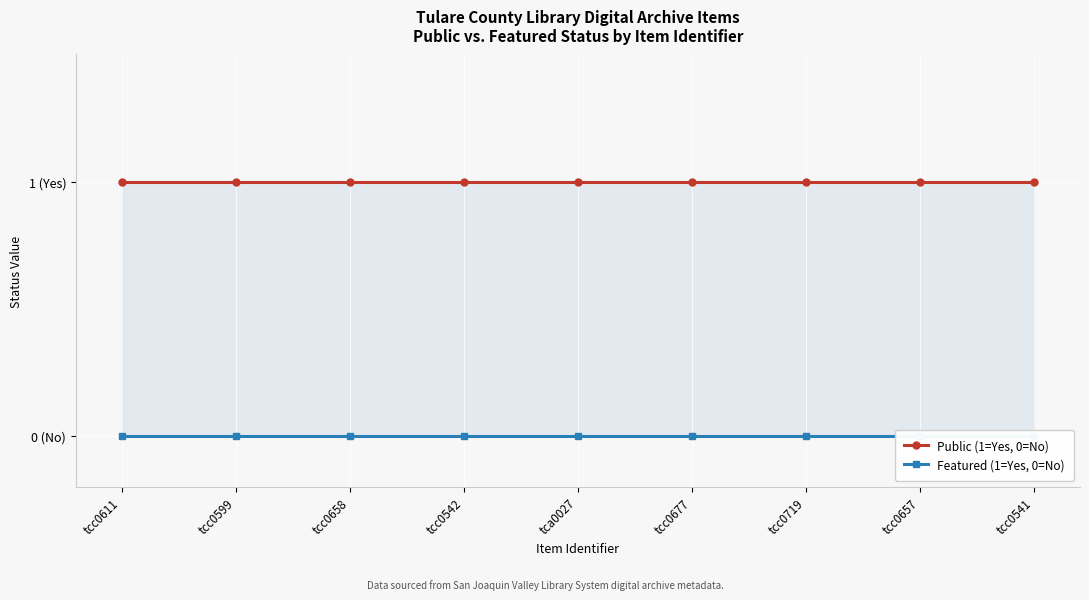

True or false: Public (1=Yes, 0=No) has more than 1 interior local peaks.

False